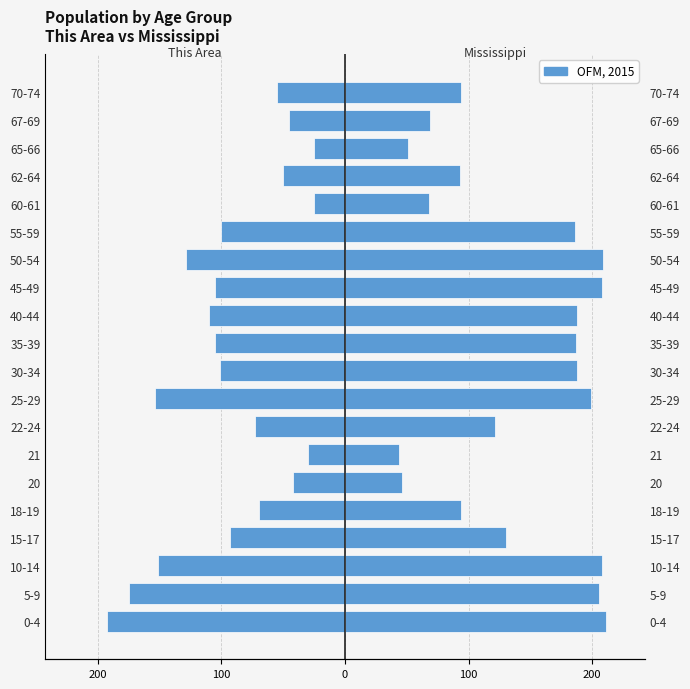

Which series has the largest total across all categories?

Mississippi (thousands)